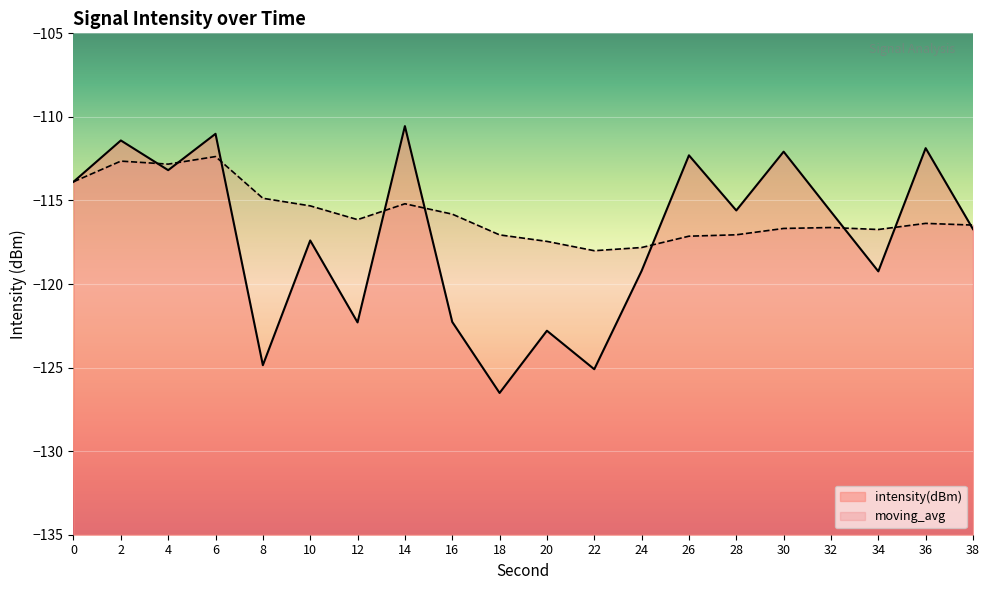

How many lines are shown in the chart?

2